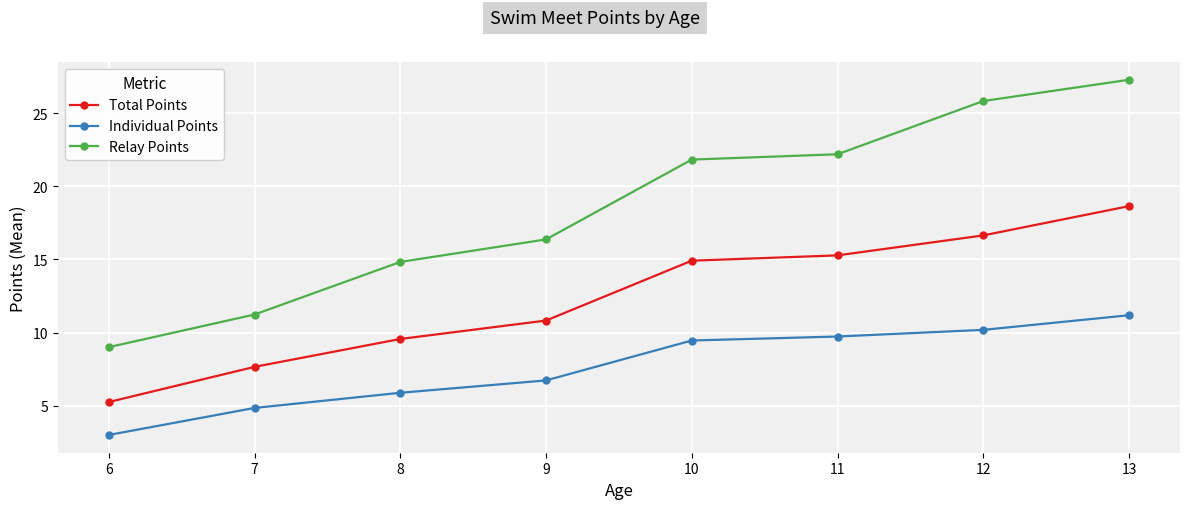

The value of Individual Points at 8 is 5.9. True or false?

True